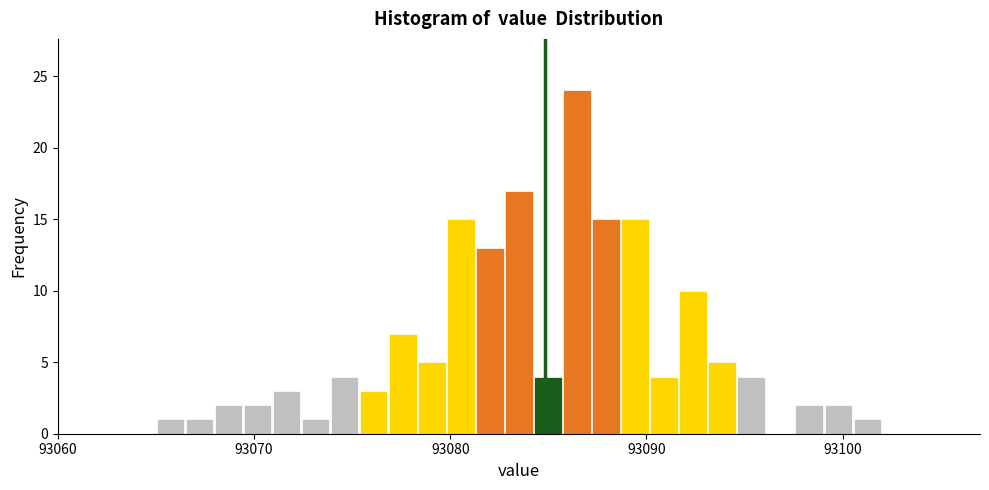

Around what value on the x-axis is the tallest bar? Give the approximate position of its centre, as read against the axis.

93086